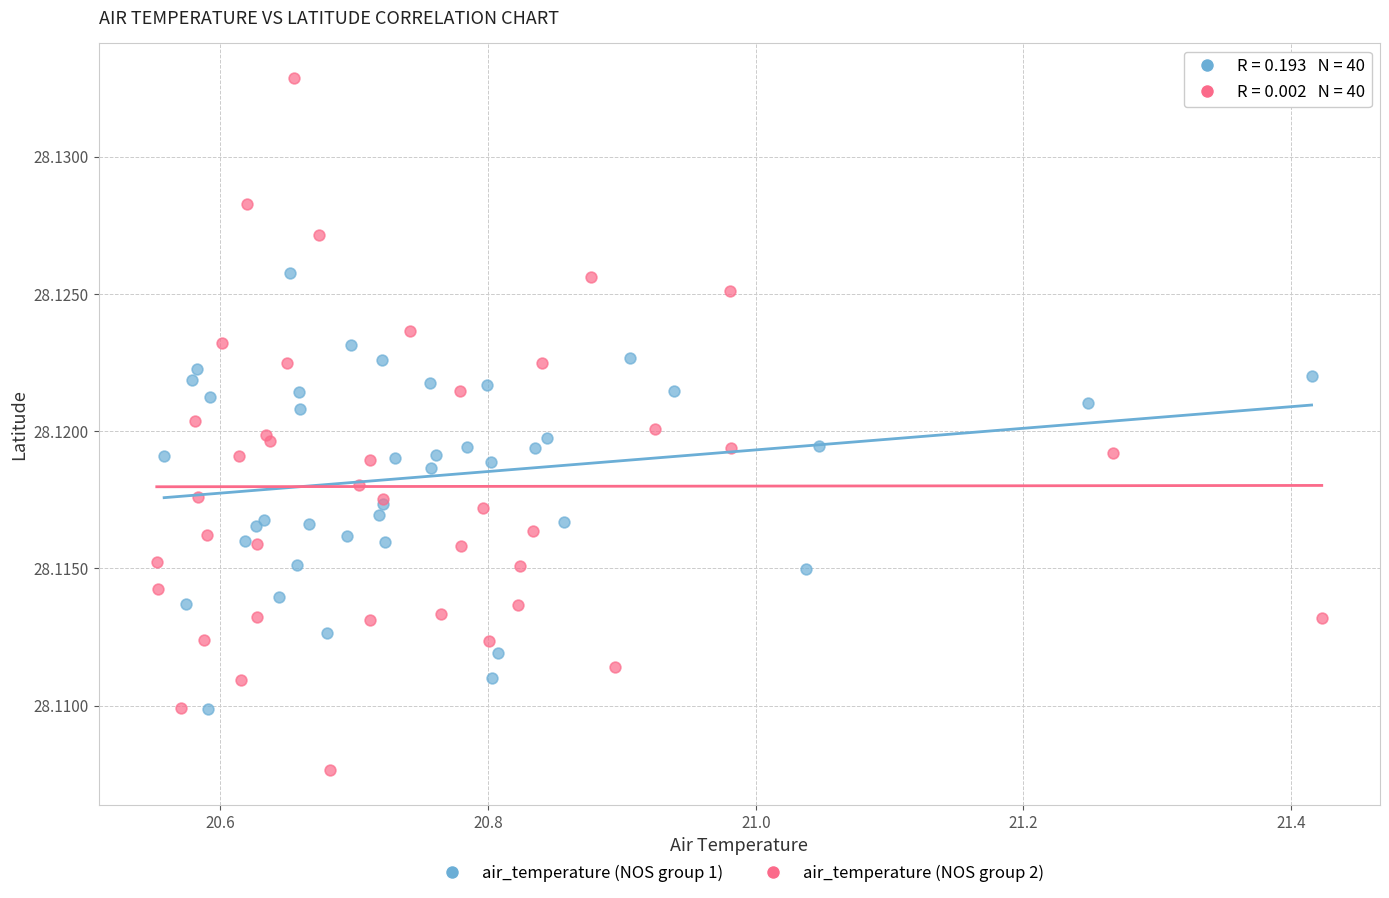

Which series has the largest Y range (max minus min)?

air_temperature (NOS group 2)